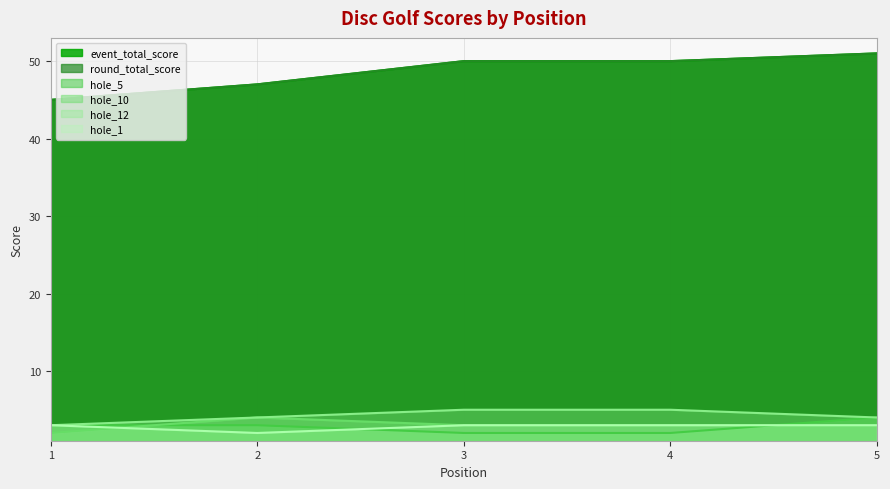

Rank the series by their maximum value, from lowest to highest.

hole_1, hole_5, hole_10, hole_12, event_total_score, round_total_score